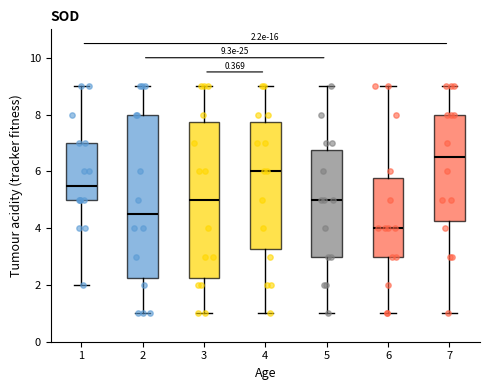

Comparing the boxes themselves (not the whiskers), which one is the tallest?

2